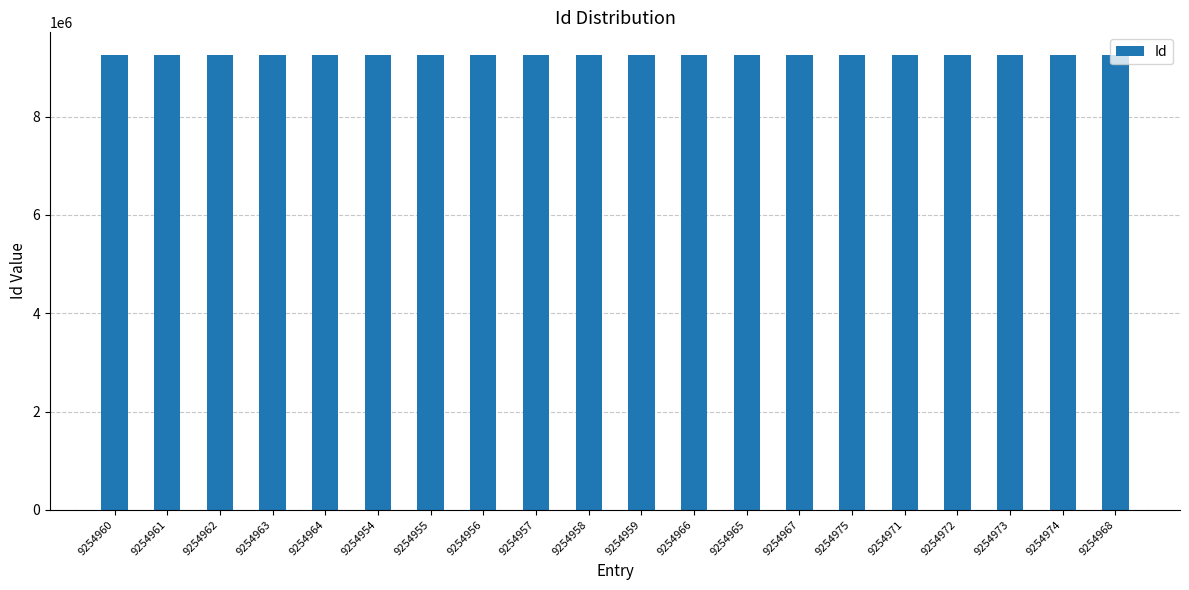

True or false: the data shows 5574664 at 9254961.

False